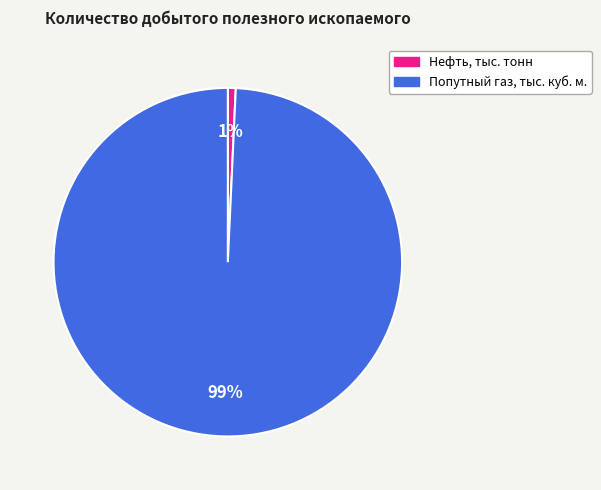

How many slices are in this pie chart?

2